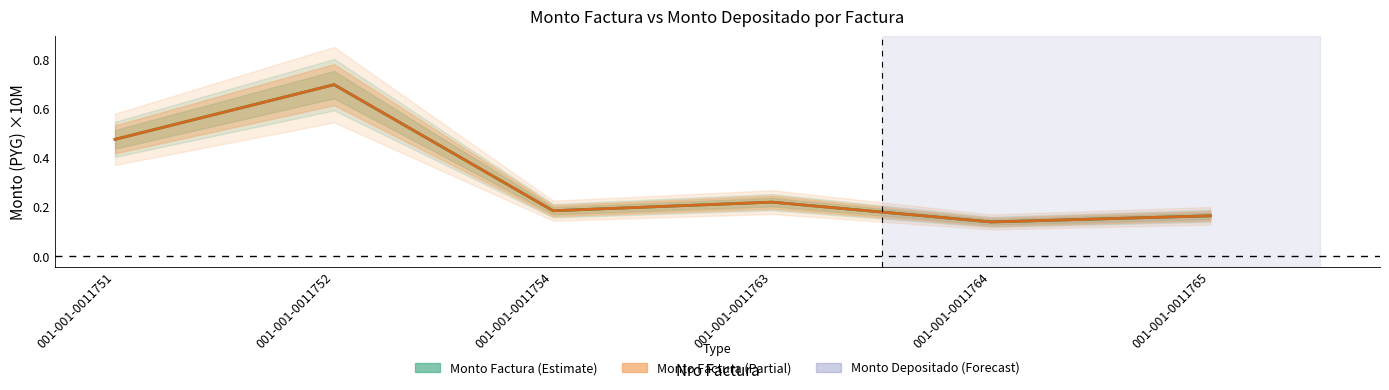

Does the chart have visible grid lines?

No